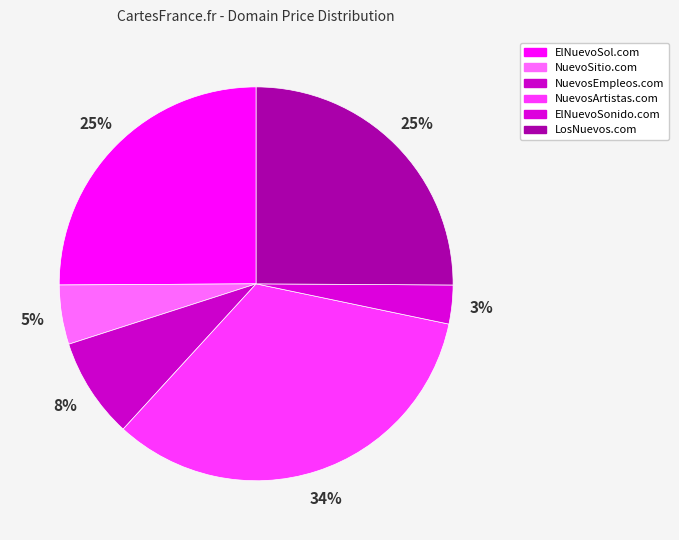

To the nearest percent, what is the combined percentage of NuevoSitio.com and NuevosEmpleos.com?

13%